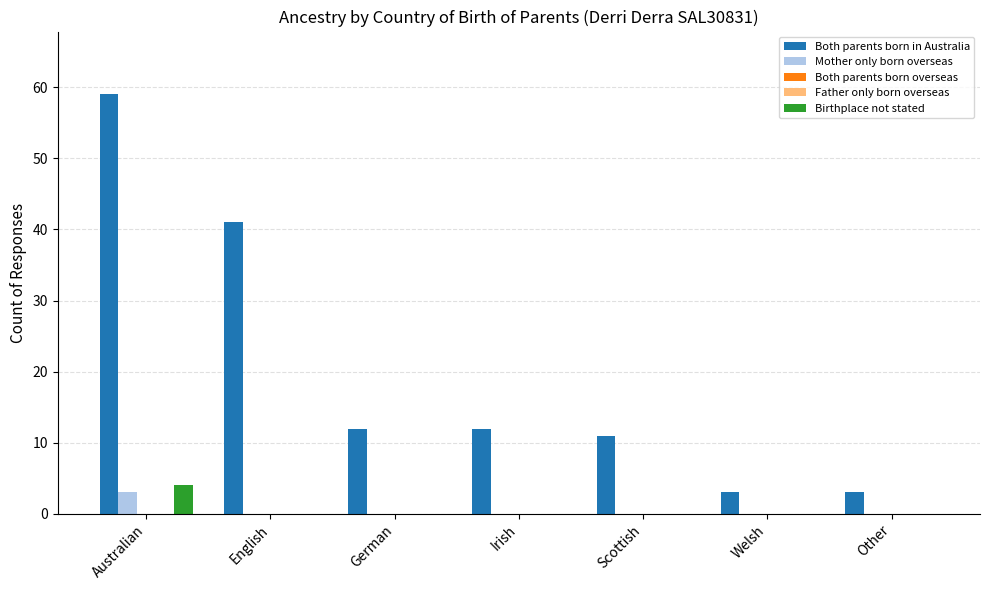

How many values in the Both parents born in Australia series exceed 12?

2